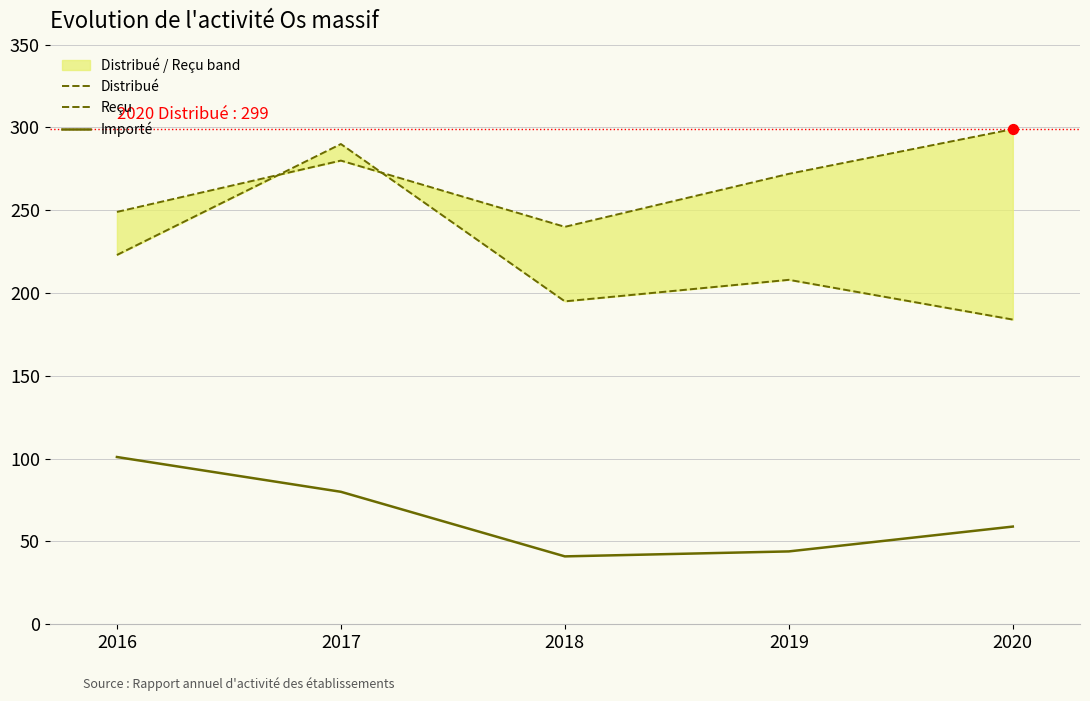

Which series has the largest total across all categories?

Distribué